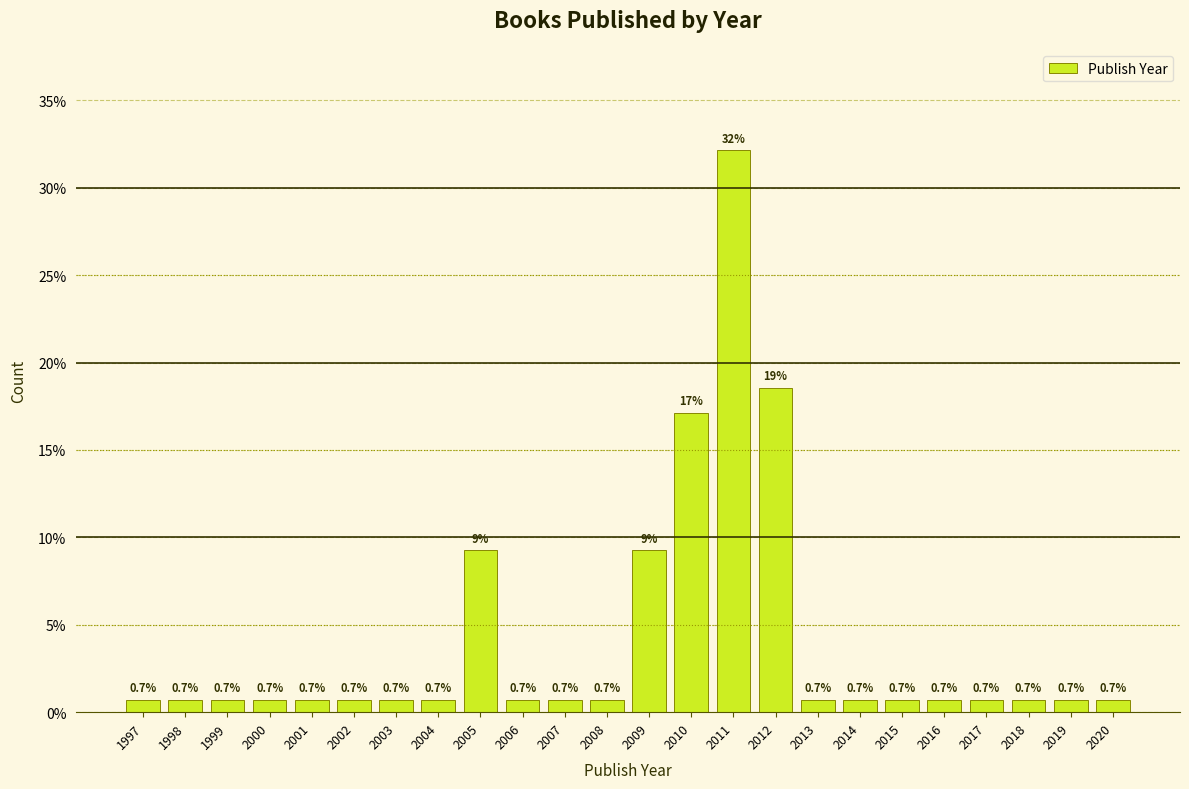

Reading left to right, list all the values displayed in this chart.

0.7	0.7	0.7	0.7	0.7	0.7	0.7	0.7	9.3	0.7	0.7	0.7	9.3	17.1	32.1	18.6	0.7	0.7	0.7	0.7	0.7	0.7	0.7	0.7